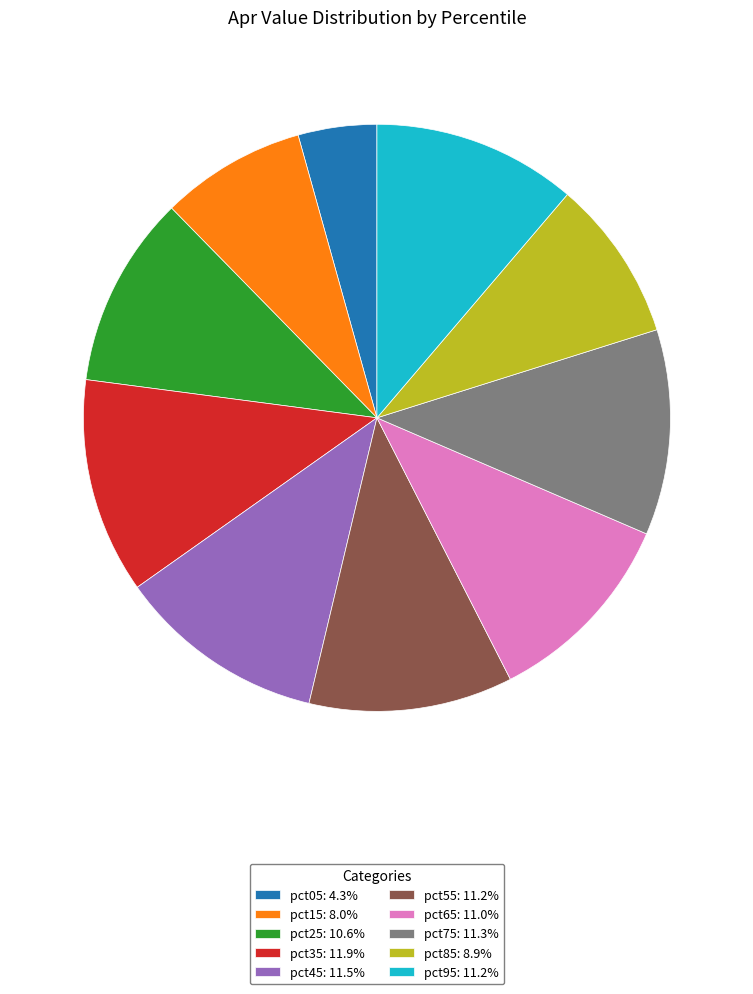

Does any single category account for the majority?

No